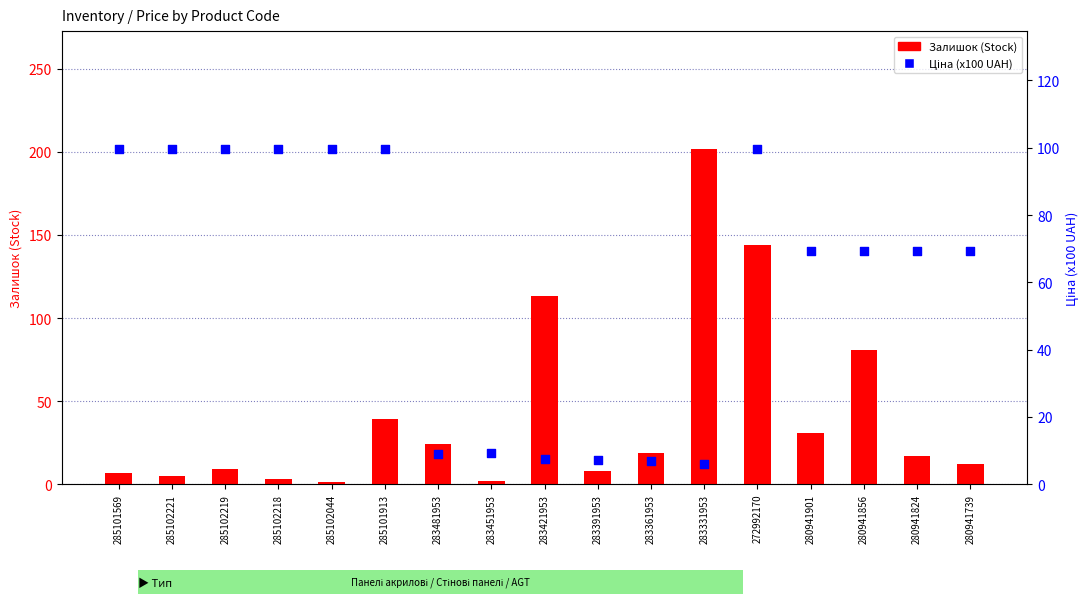

At which category is the sum across all series the highest?

272992170